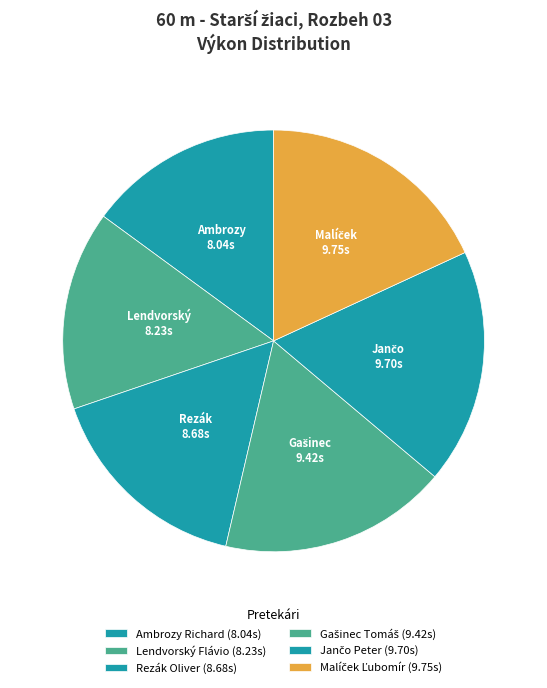

Which slice is the smallest?

Ambrozy Richard